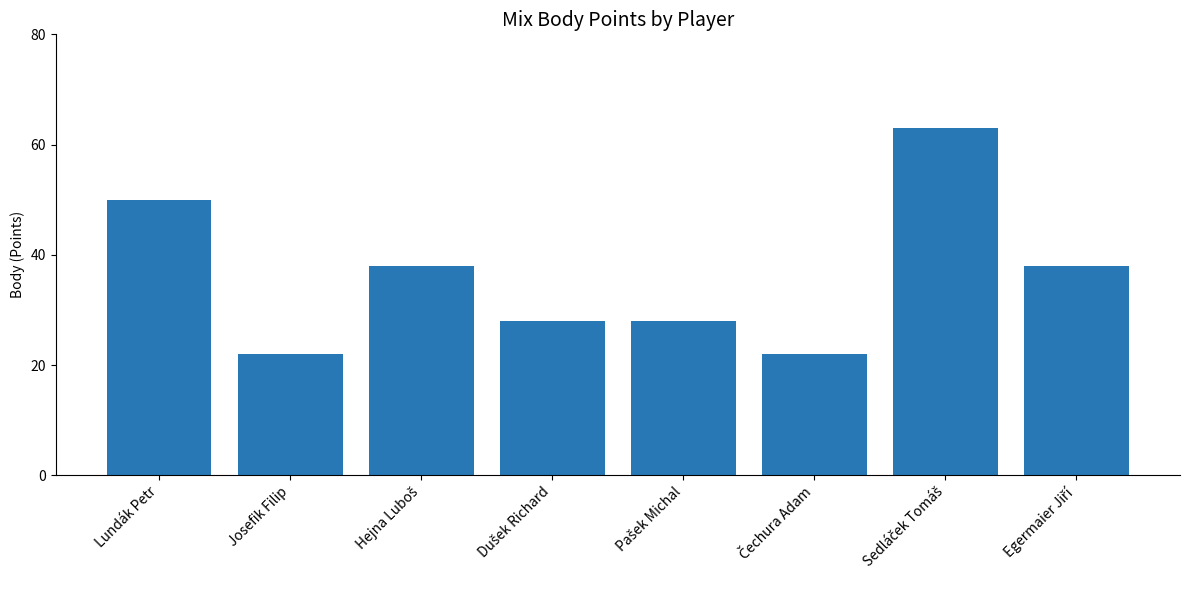

Approximately how many times larger is the value at Josefik Filip compared to Lundák Petr?

0.4